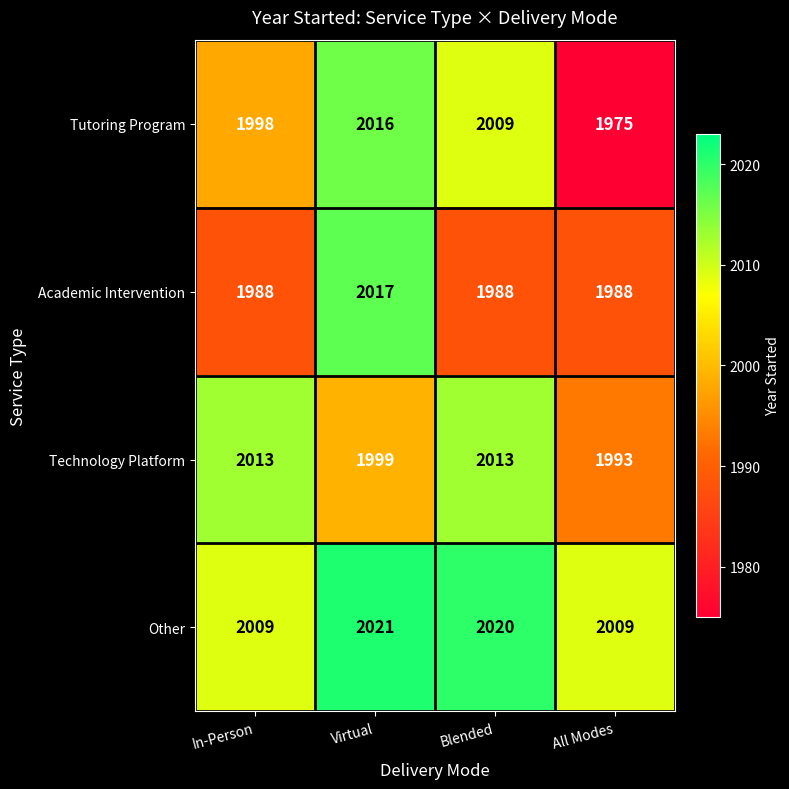

Which series changed the most between In-Person and Virtual?

Academic Intervention